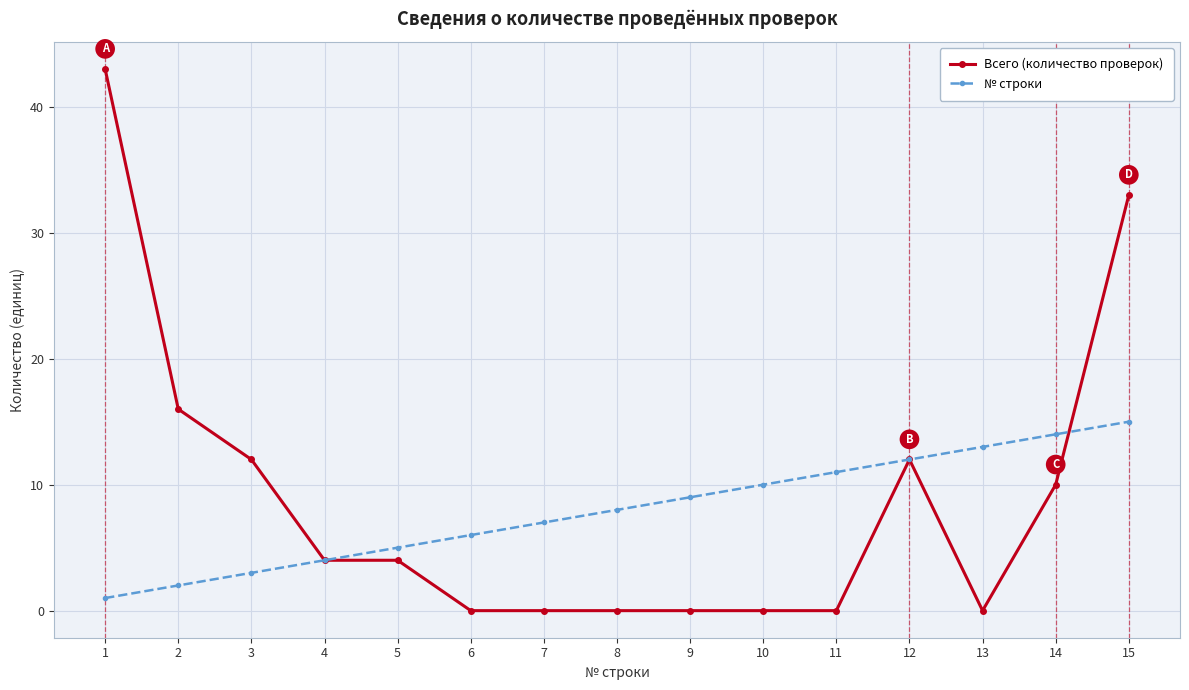

Which series changed the most between 1 and 4?

Всего (количество проверок)